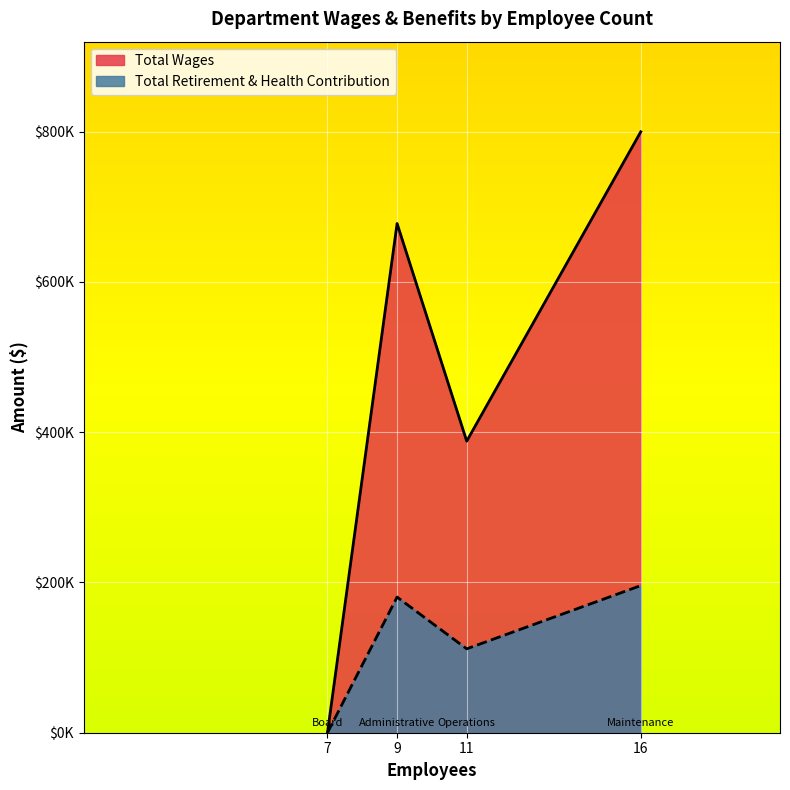

Where does the Total Retirement & Health Contribution series first go above 180560?

Maintenance (16)